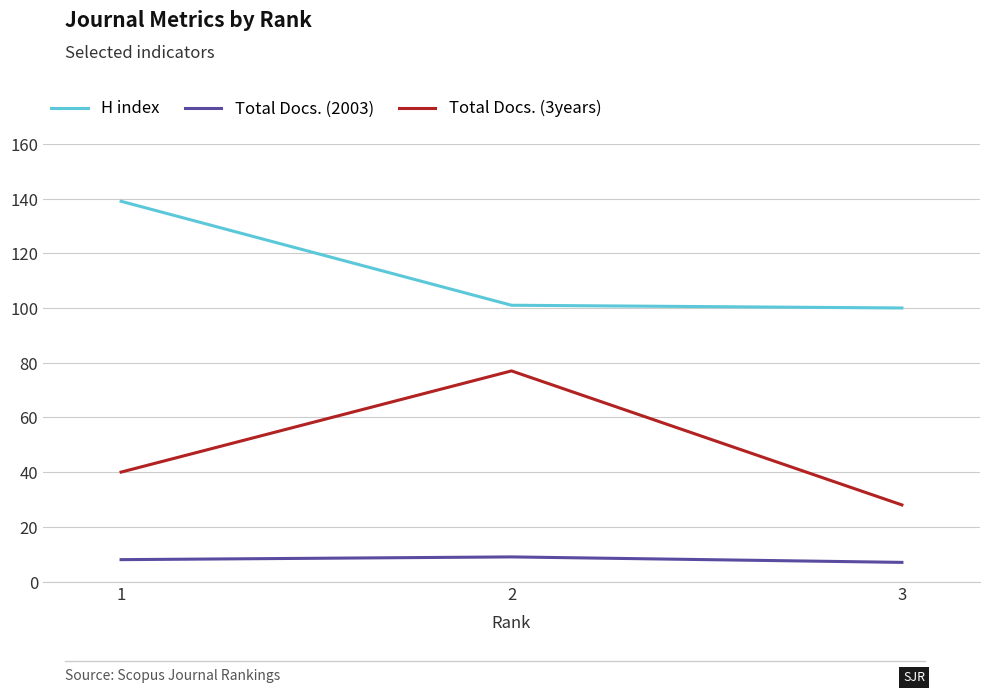

Is it true that Total Docs. (2003) equals 9 at 2?

True